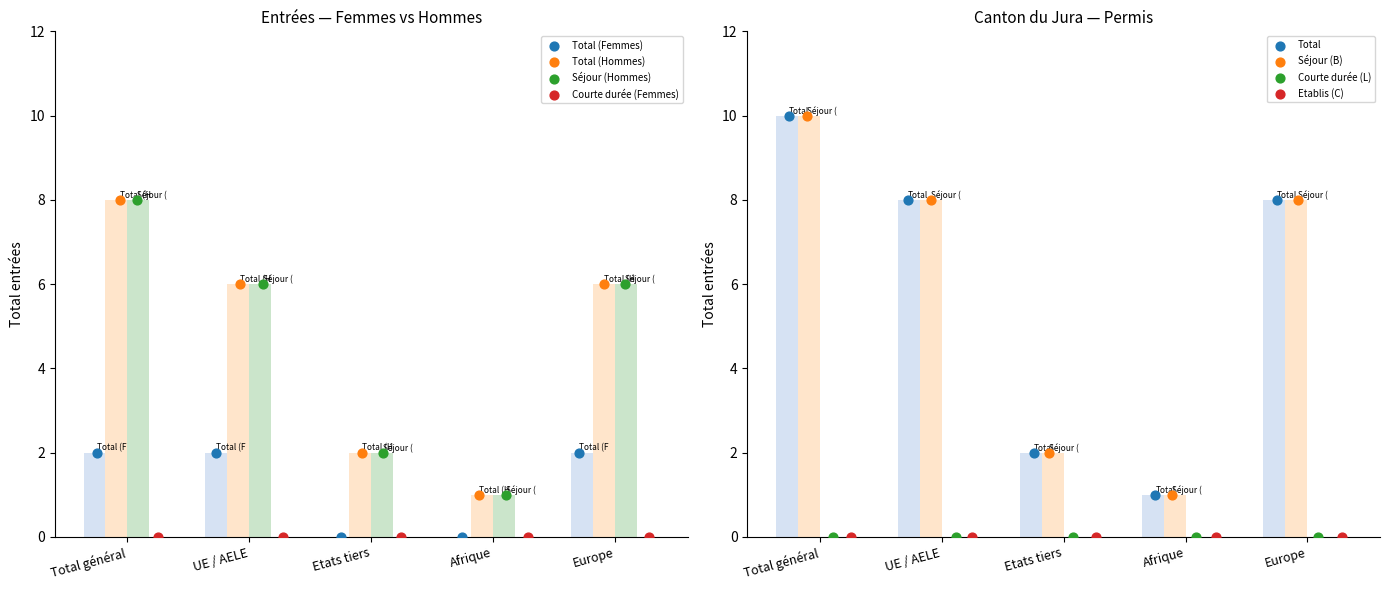

Is the value of Total (Hommes) at UE / AELE greater than the value of Total (Femmes) at UE / AELE?

Yes